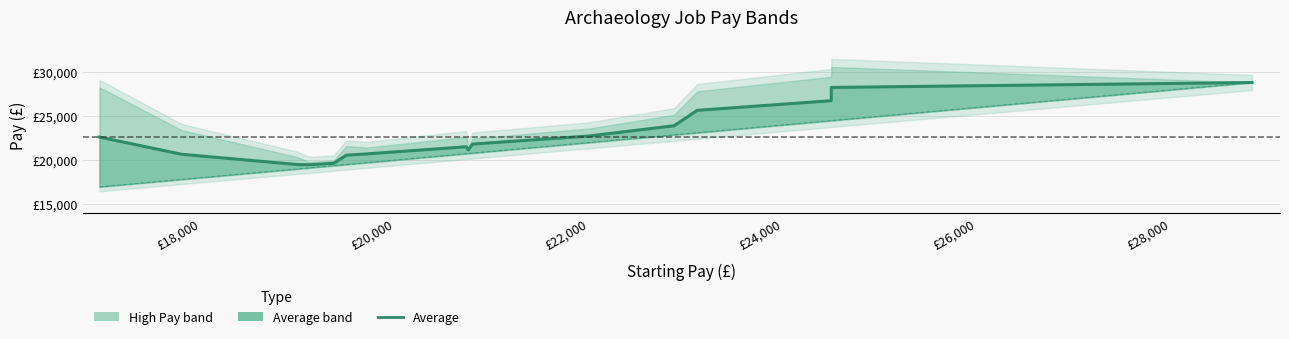

What is the value of the Starting Pay point at the 13th from the left?

23118.0